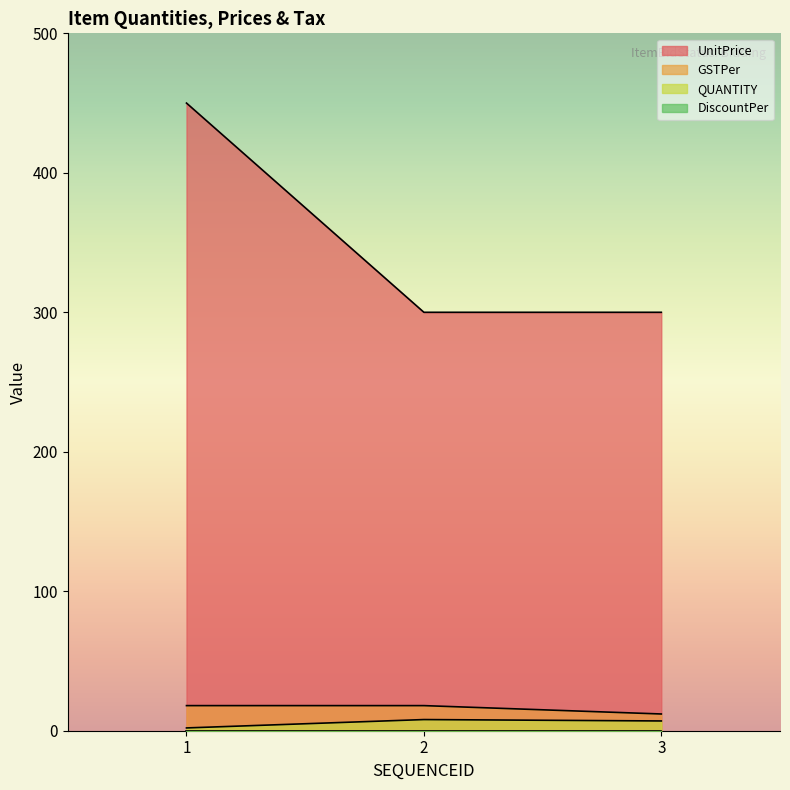

True or false: QUANTITY has a value of 12 at 2.

False